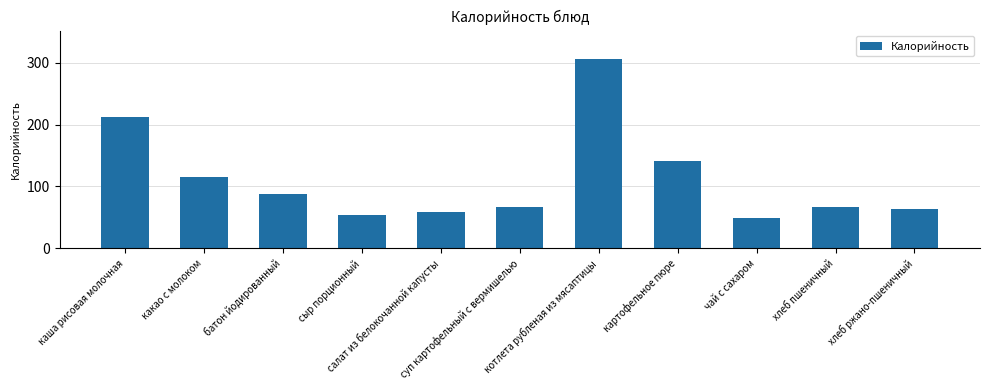

What is the average value?

111.2